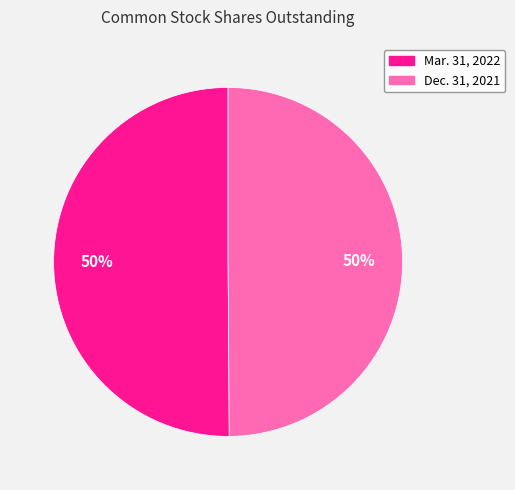

How many slices are in this pie chart?

2